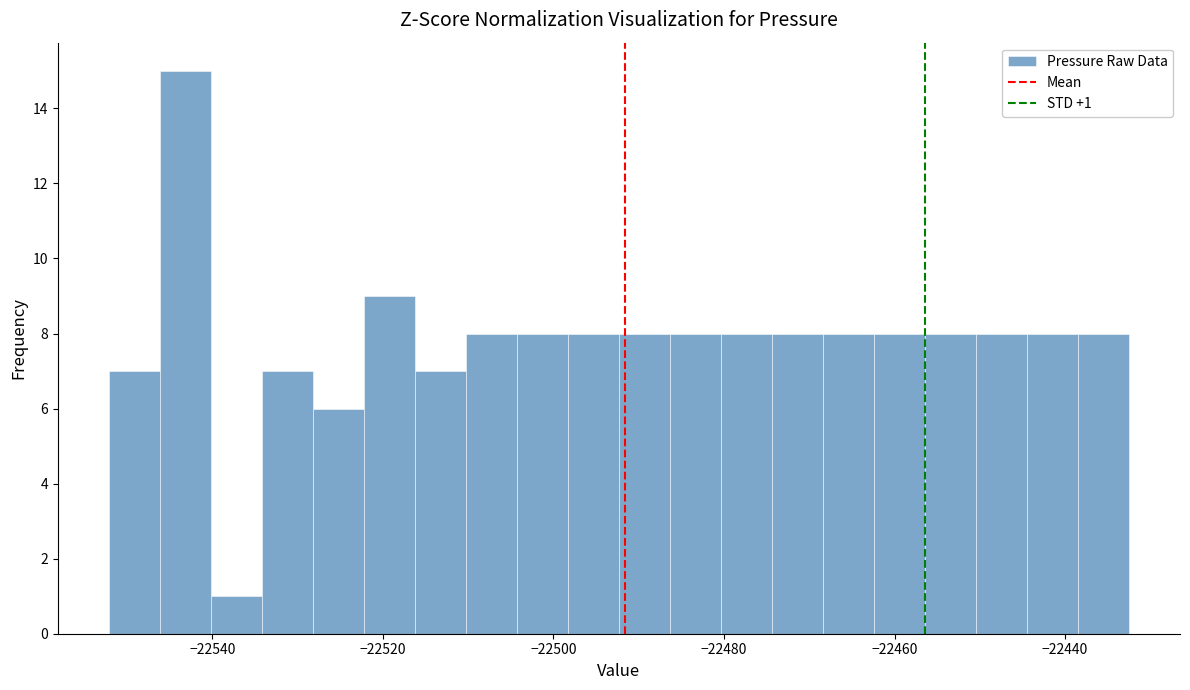

Read against the x-axis, roughly where is the centre of the tallest bar?

-22544